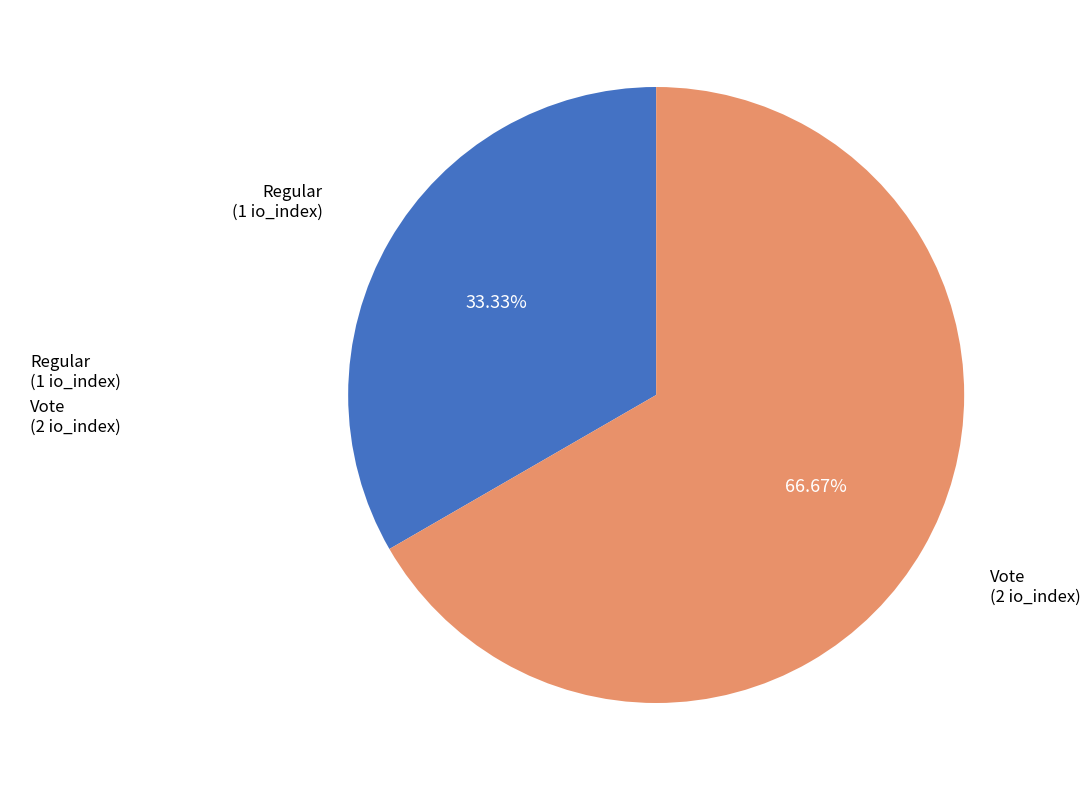

What percentage is the Vote slice, to the nearest percent?

67%